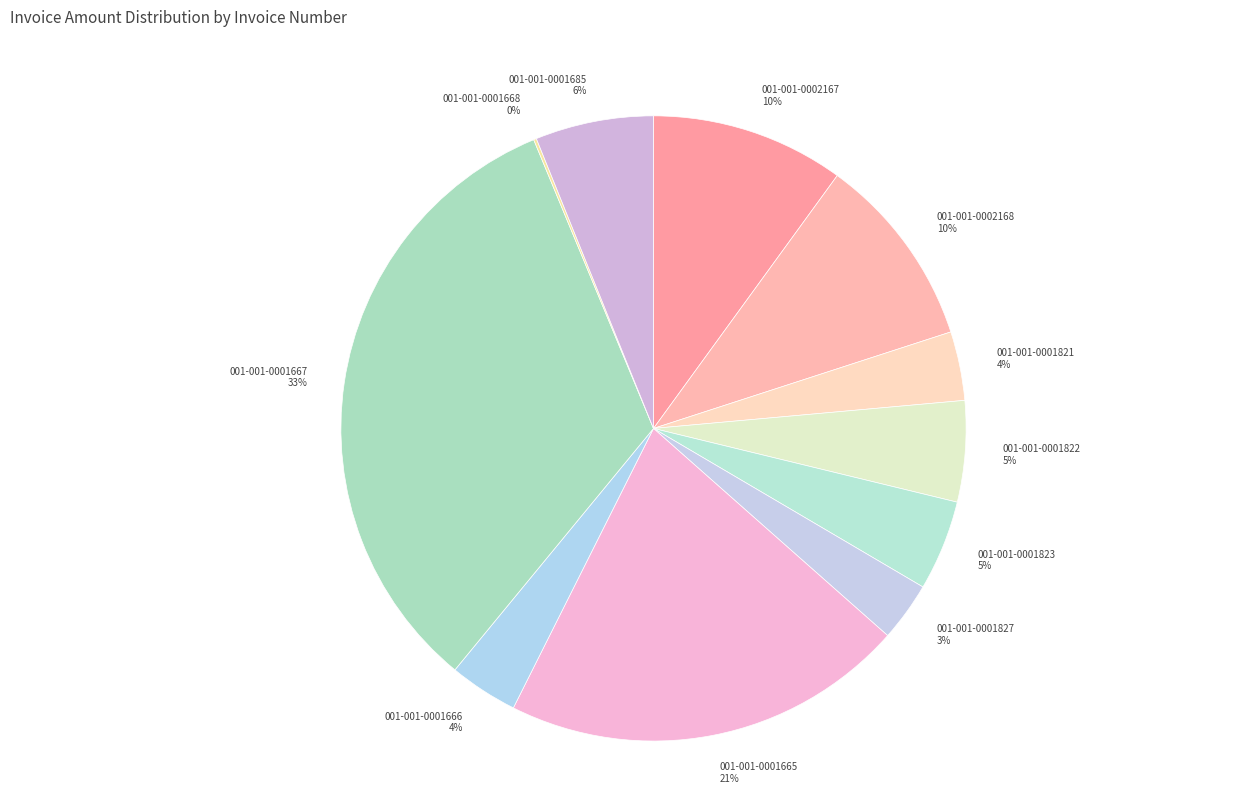

To the nearest percent, what is the difference between the largest and smallest slice percentages?

33%